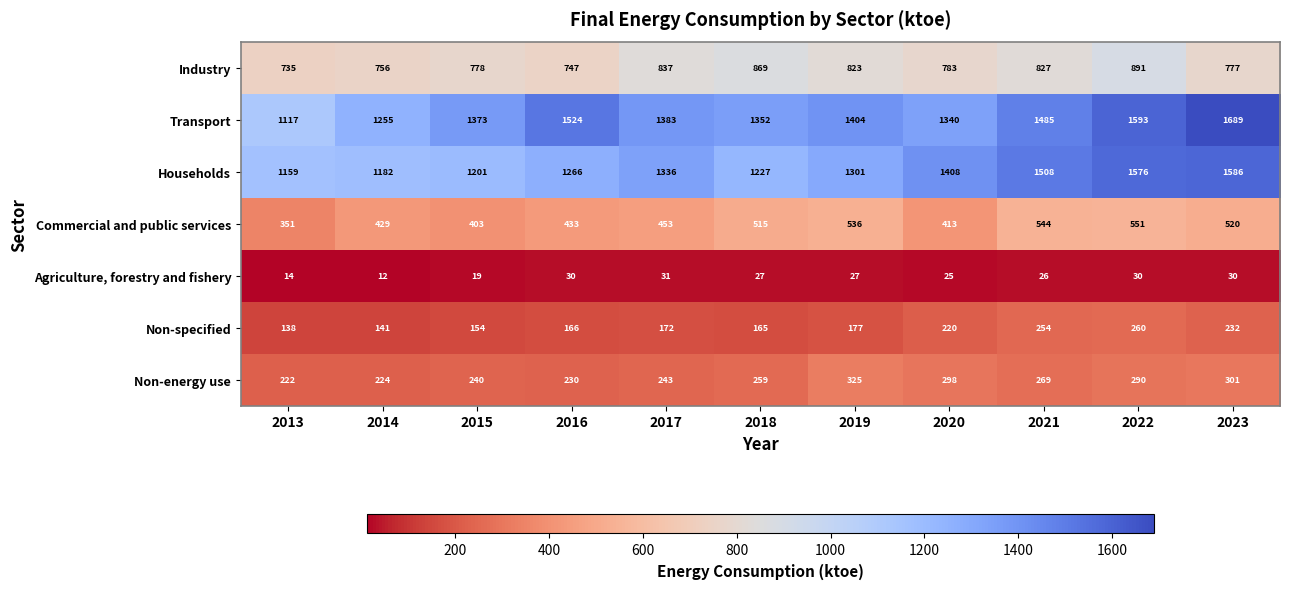

What is the sum of the Transport values at 2015 and 2016?

2897